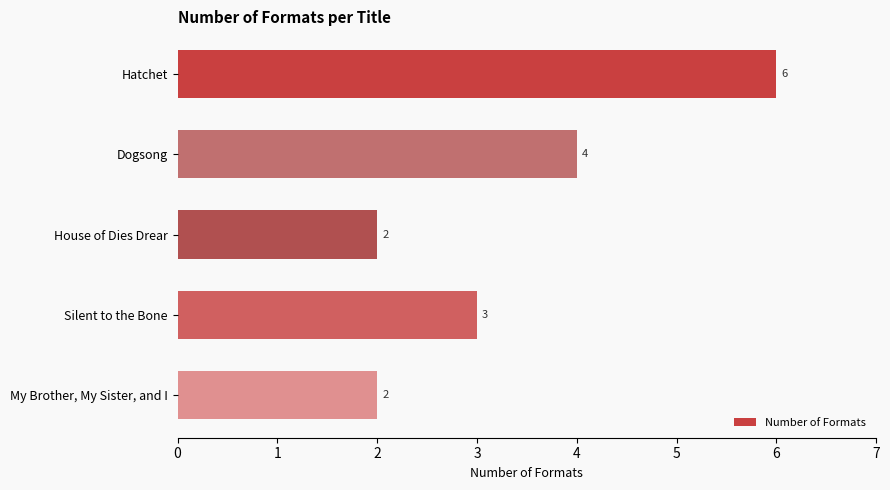

Is it true that the value at My Brother, My Sister, and I is 1?

False